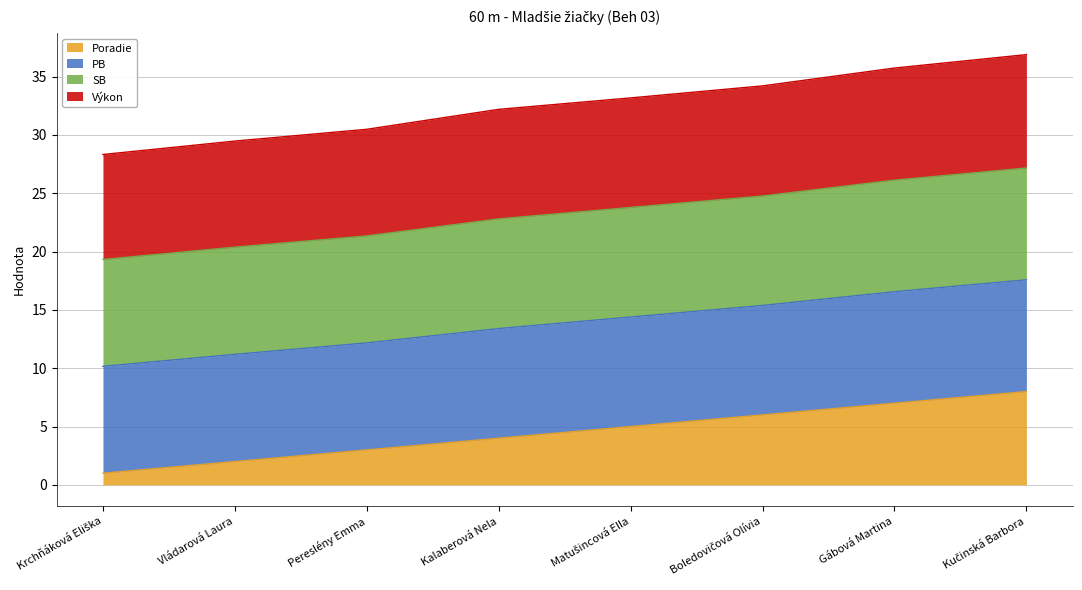

What is the approximate value of Poradie at Vládarová Laura?

2.0